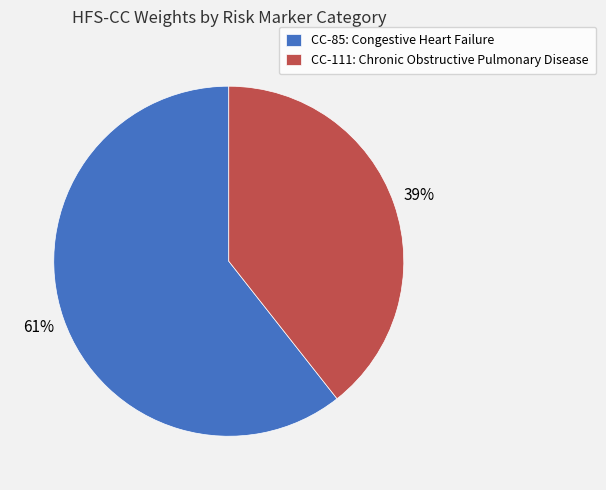

Is it true that CC-85: Congestive Heart Failure is 61% of the pie?

True